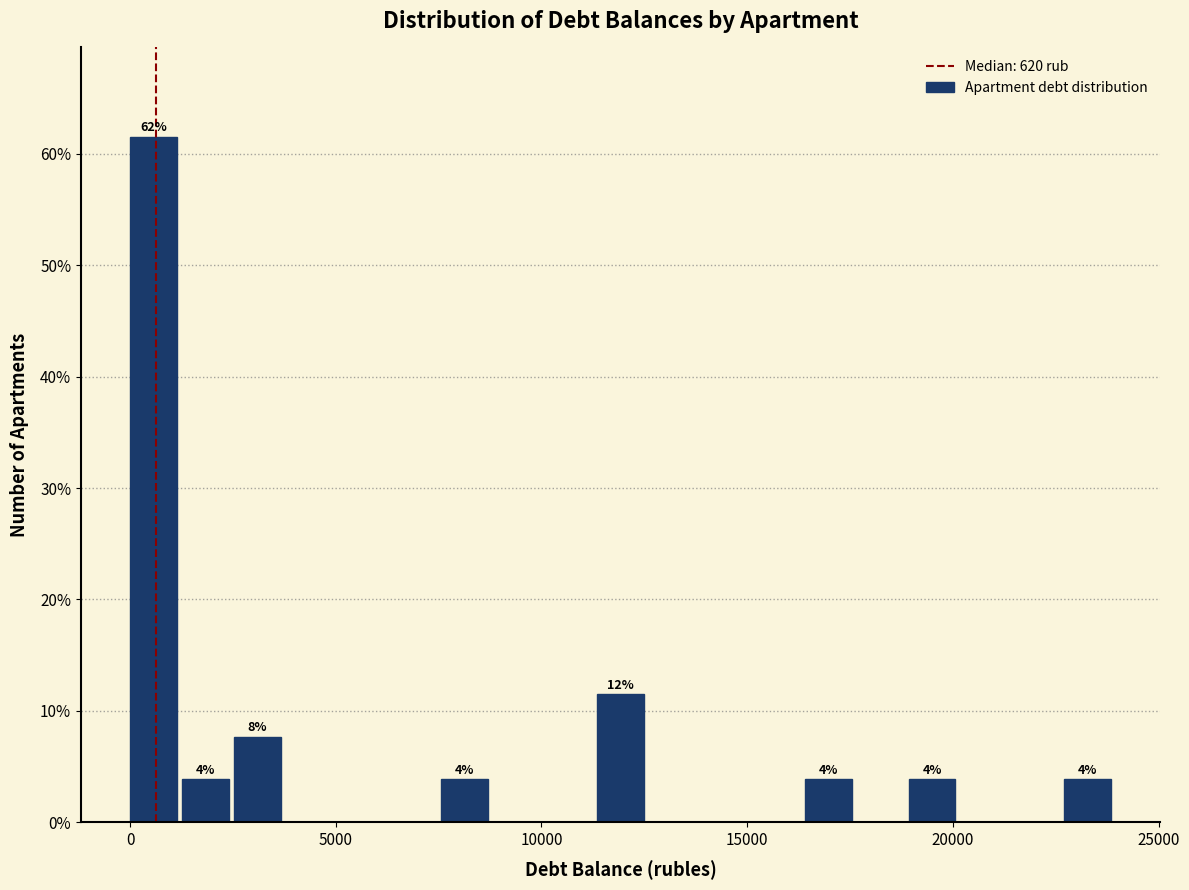

Around what value on the x-axis is the tallest bar? Give the approximate position of its centre, as read against the axis.

500